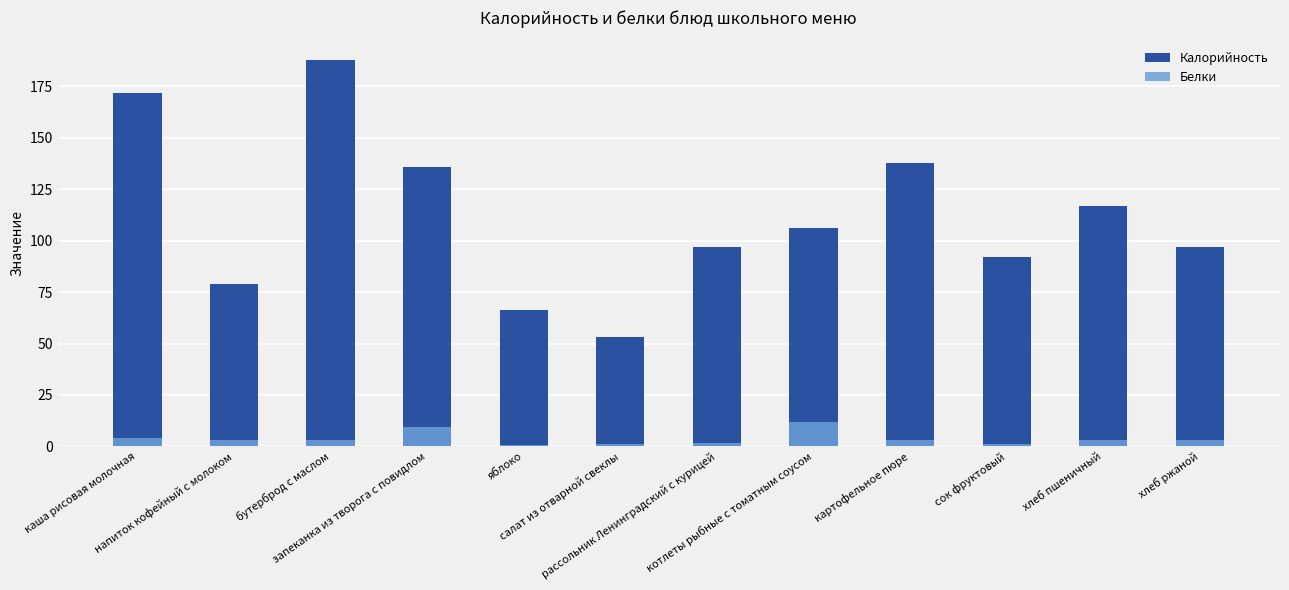

Reading left to right, transcribe all the data shown in this chart.

Калорийность: 172.0	79.0	188.0	136.0	66.2	53.4	97.0	106.0	138.0	92.0	117.0	97.0
Белки: 4.2	3.2	3.0	9.6	0.5	0.9	1.6	12.0	3.1	1.0	3.3	3.3